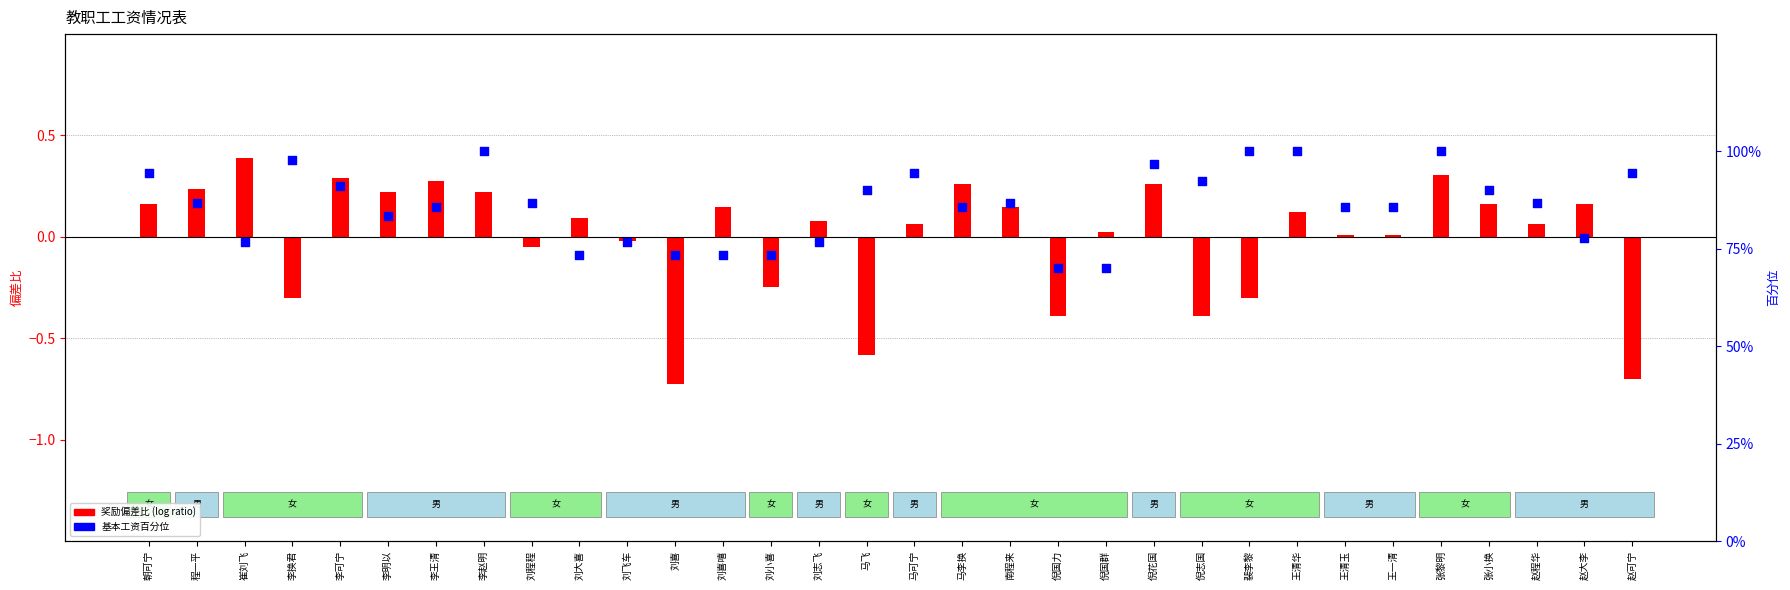

Approximately how many times larger is the value at 朝可宁 compared to 倪花国?

1.0